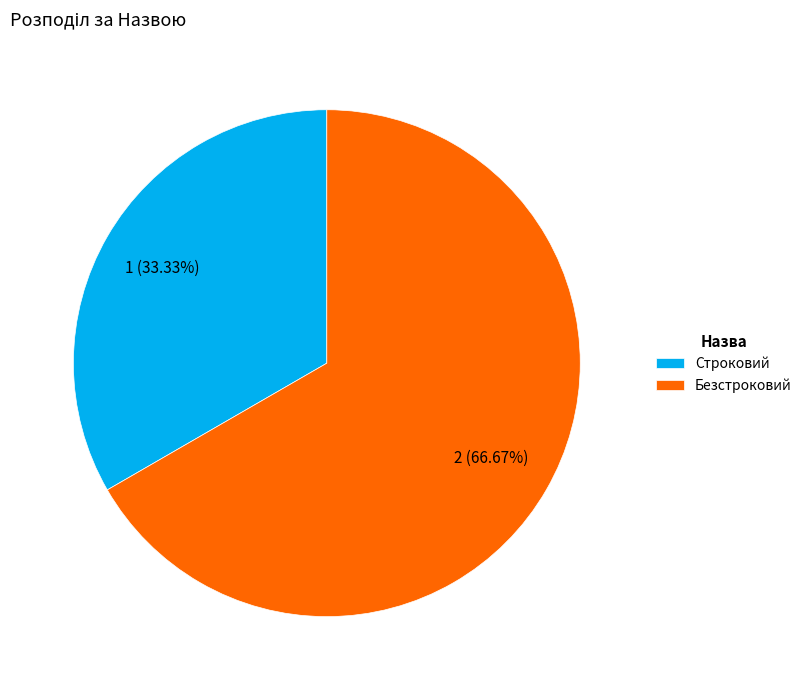

What is the ratio of the value at Строковий to the value at Безстроковий?

0.5